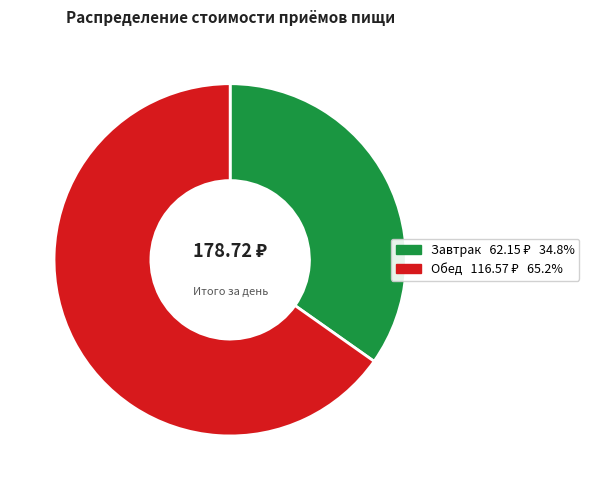

Approximately how many times larger is the value at Обед compared to Завтрак?

1.9